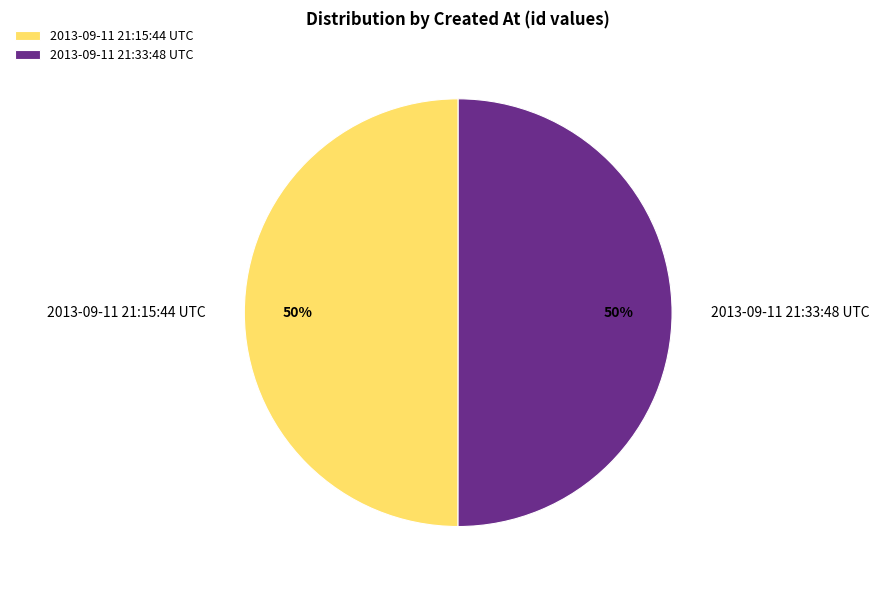

Count the number of slices in the pie.

2